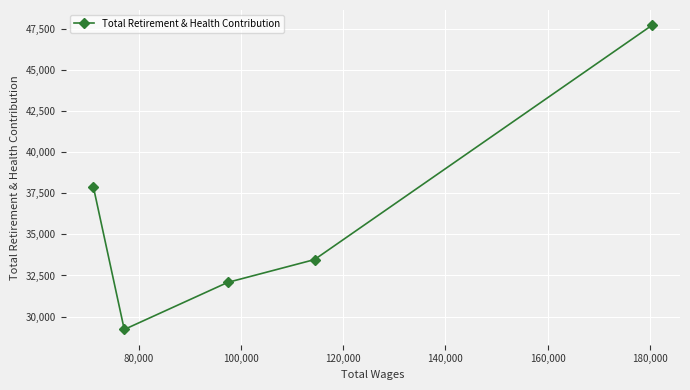

True or false: there are more than 0 points higher than both neighbors.

False